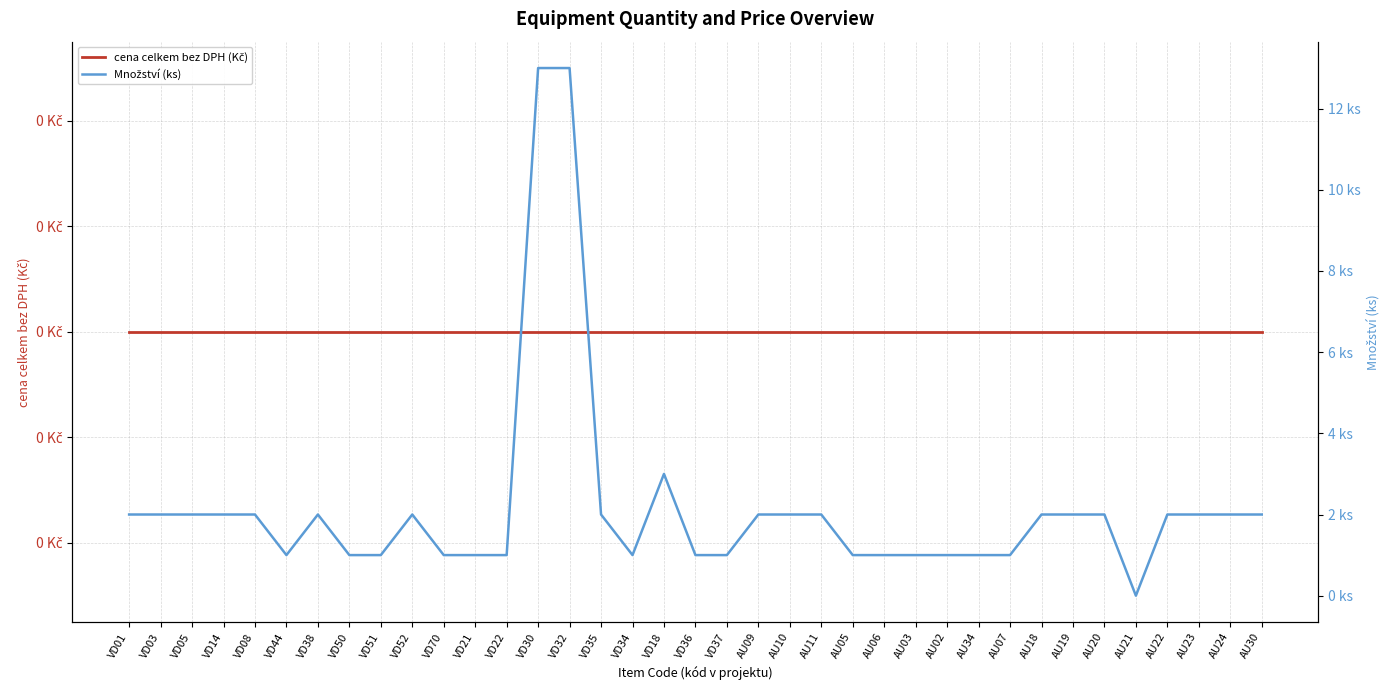

Reading left to right, extract all data points from this chart.

cena celkem bez DPH (Kč): 0	0	0	0	0	0	0	0	0	0	0	0	0	0	0	0	0	0	0	0	0	0	0	0	0	0	0	0	0	0	0	0	0	0	0	0	0
Množství (ks): 2	2	2	2	2	1	2	1	1	2	1	1	1	13	13	2	1	3	1	1	2	2	2	1	1	1	1	1	1	2	2	2	0	2	2	2	2